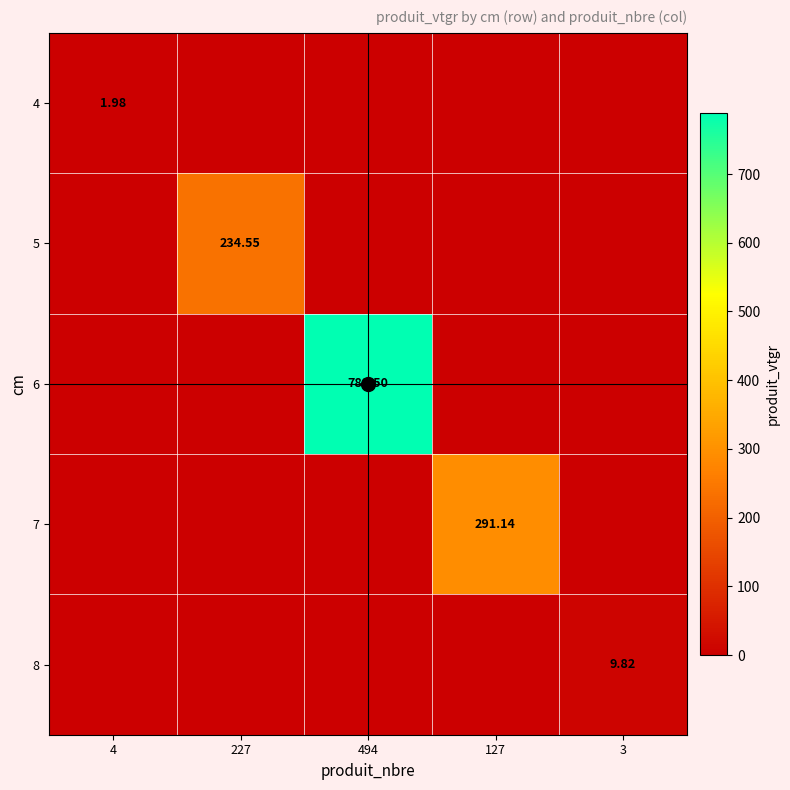

True or false: 8 has a value of 3.4 at 494.

False